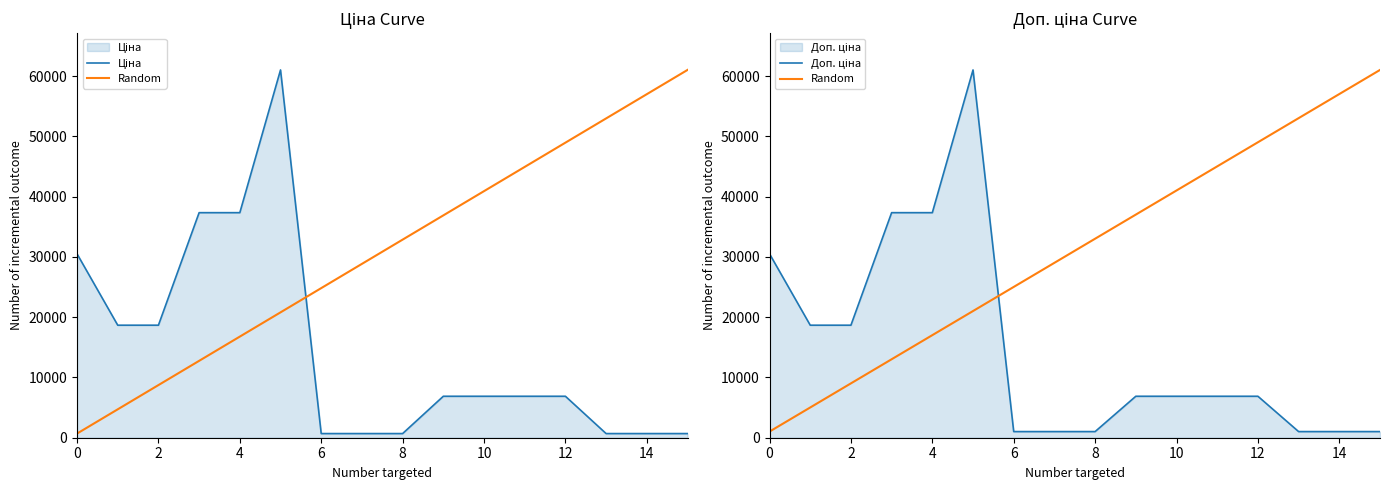

How many values in the Random series are below 33021?

8